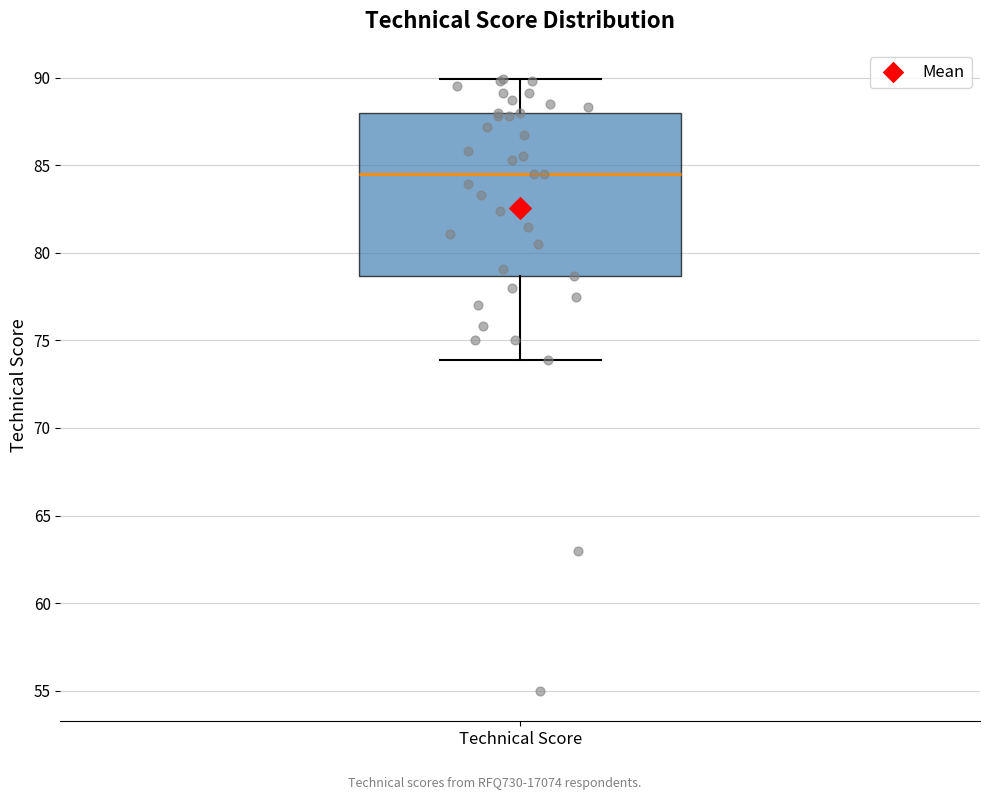

Where does the lower whisker of the box for Technical Score end on the y-axis? The values are not printed on the chart, so give them approximately, as read against the axis.

74.0